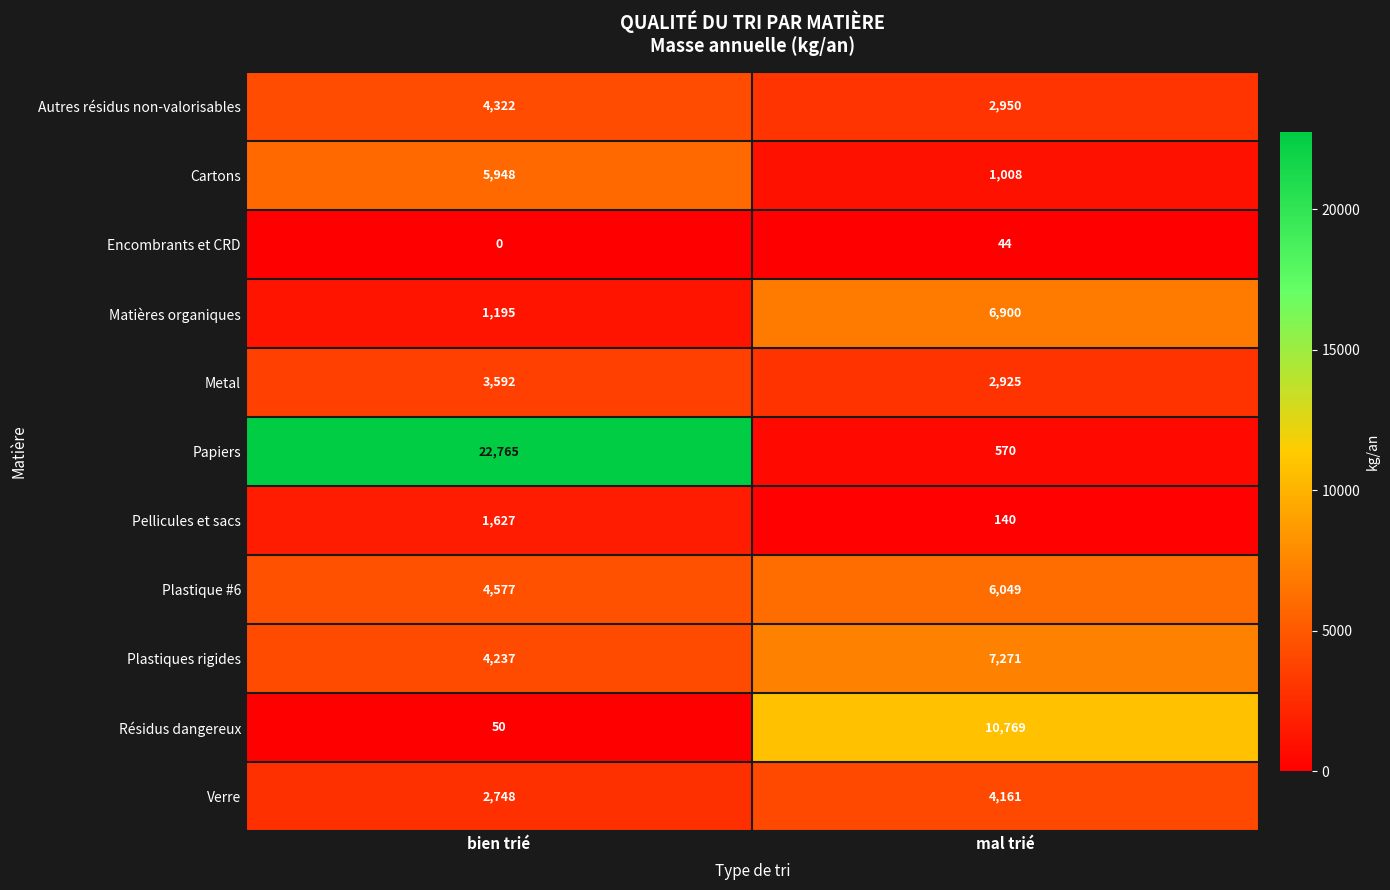

Which category has the lowest value across all series?

bien trié